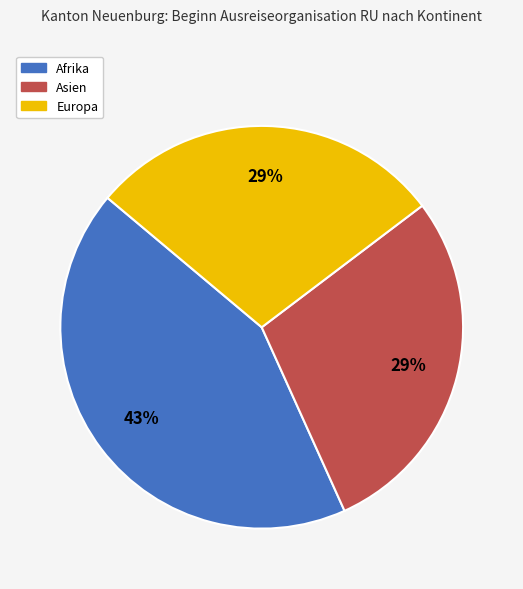

Does any single category account for the majority?

No